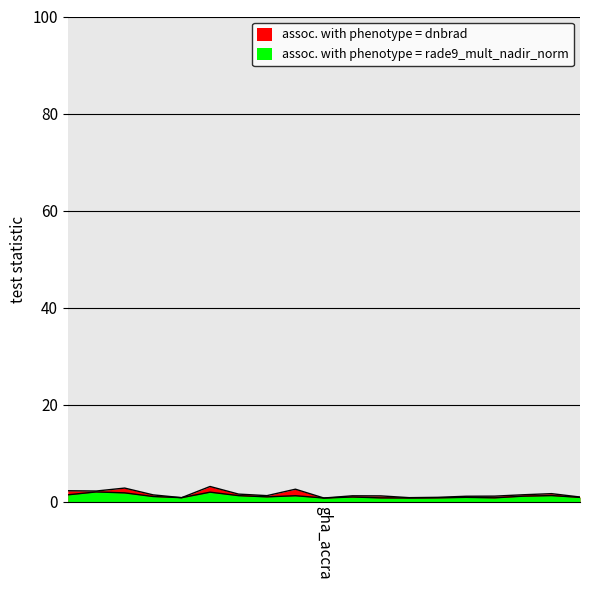

How many lines are shown in the chart?

2